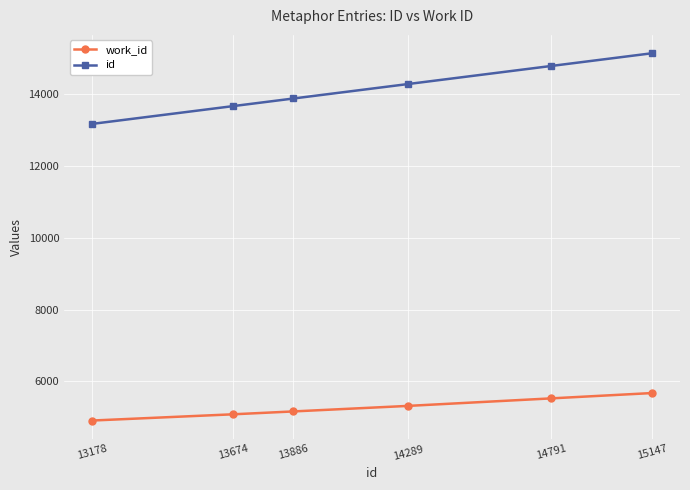

What are all the series names shown in the legend?

work_id, id